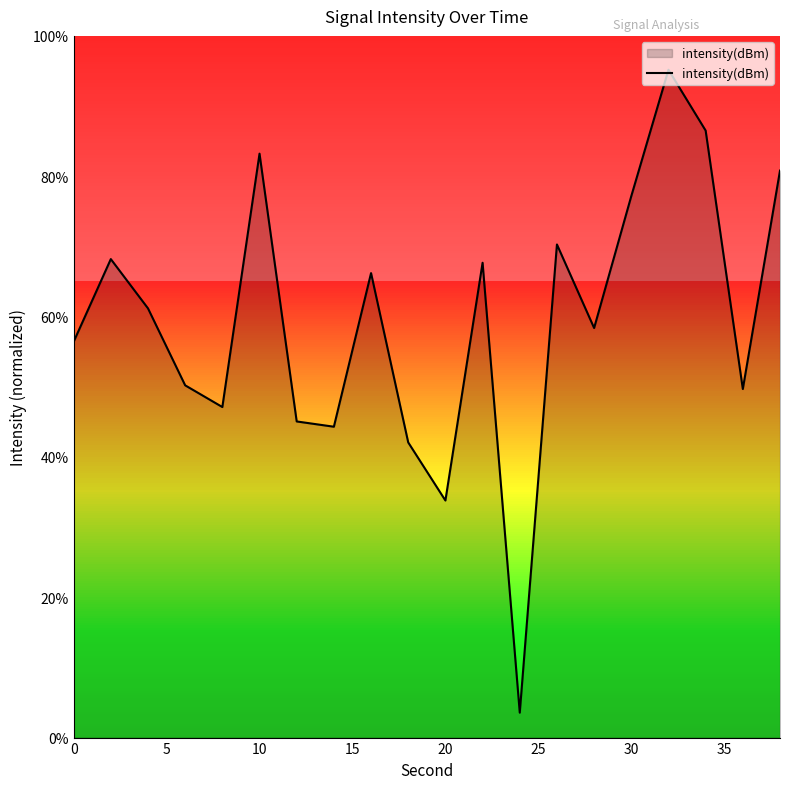

What is the difference between the maximum and minimum values?

91.6